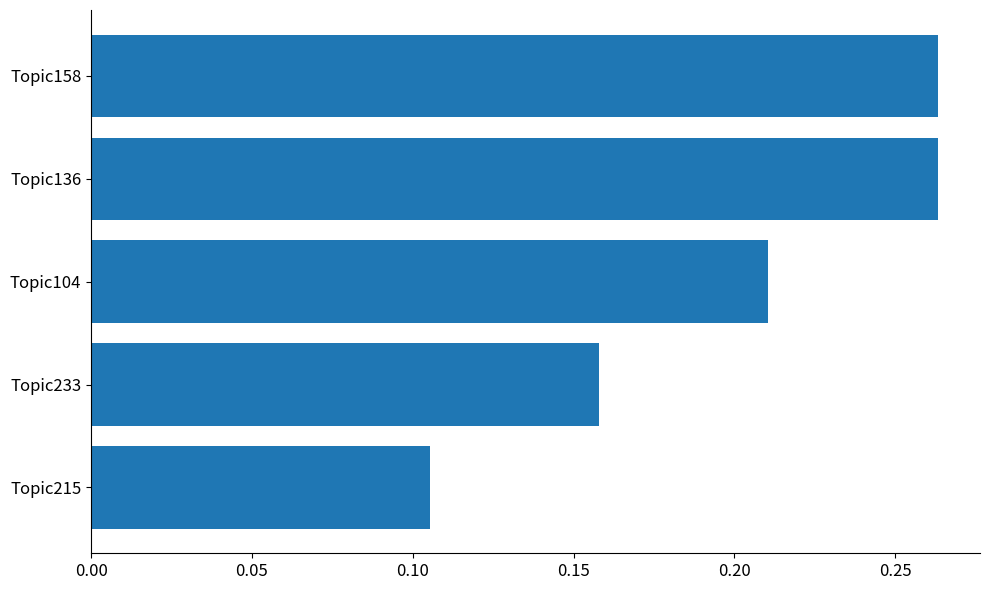

At which label is the value closest to 0?

Topic215